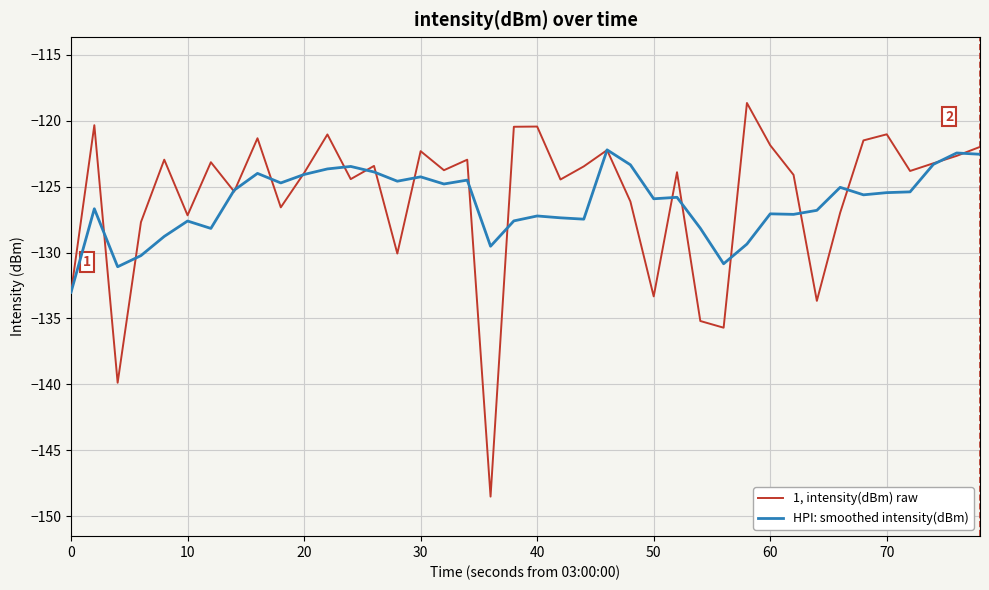

How many interior local peaks does the 1, intensity(dBm) raw series have?

13